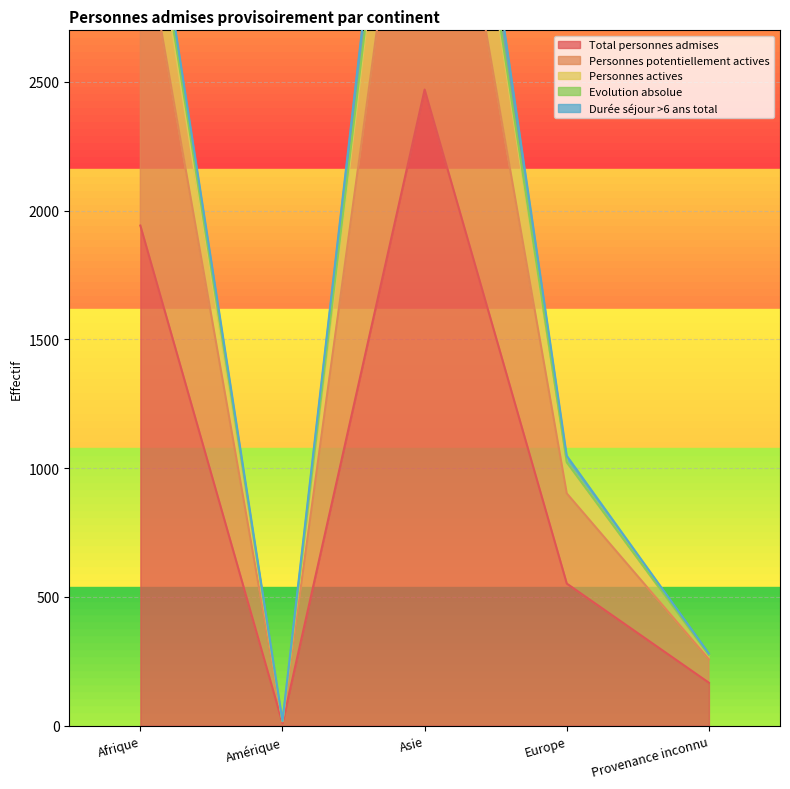

What is the label of the 2nd point from the right?

Europe